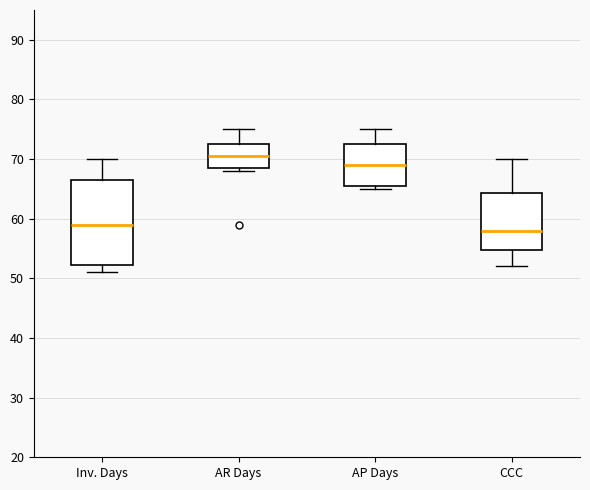

Which box's median line is the lowest?

CCC